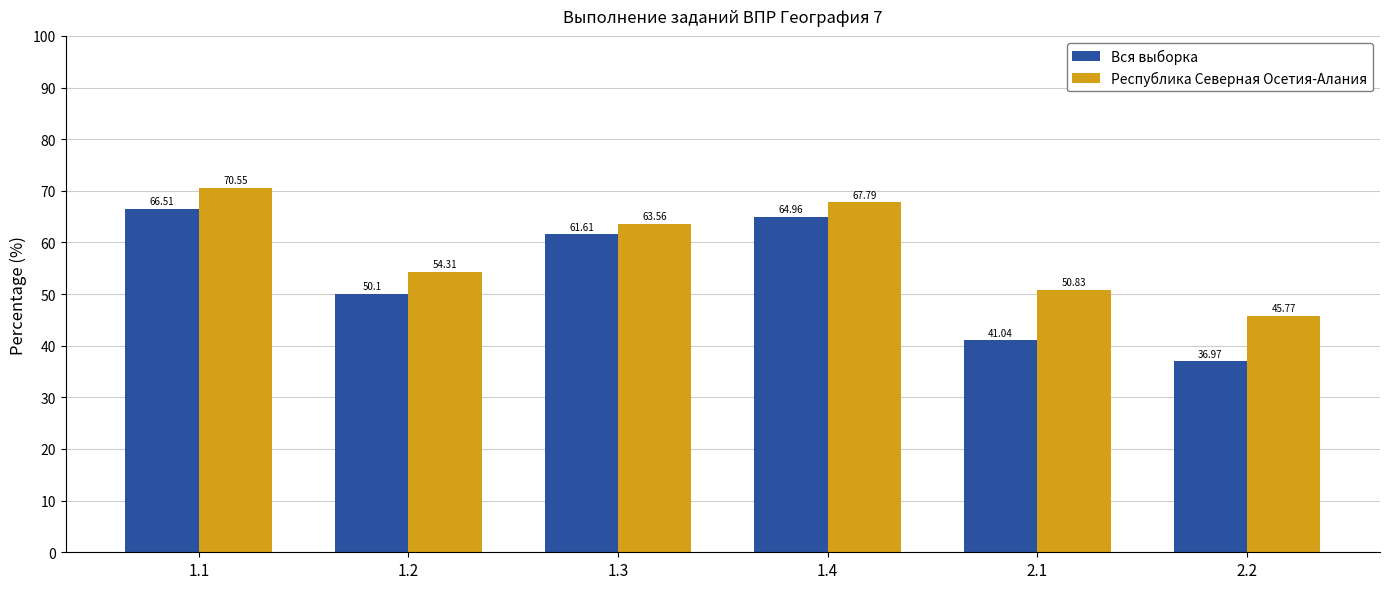

How many data points in Вся выборка are less than 61?

3